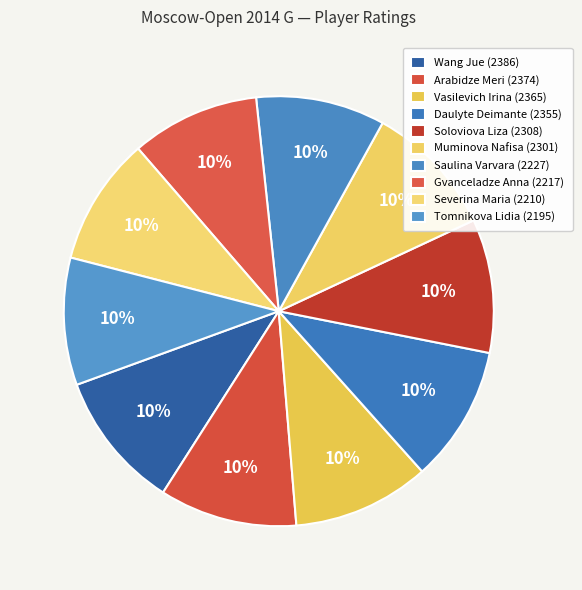

Combined, do Daulyte Deimante and Tomnikova Lidia account for over 50%?

No